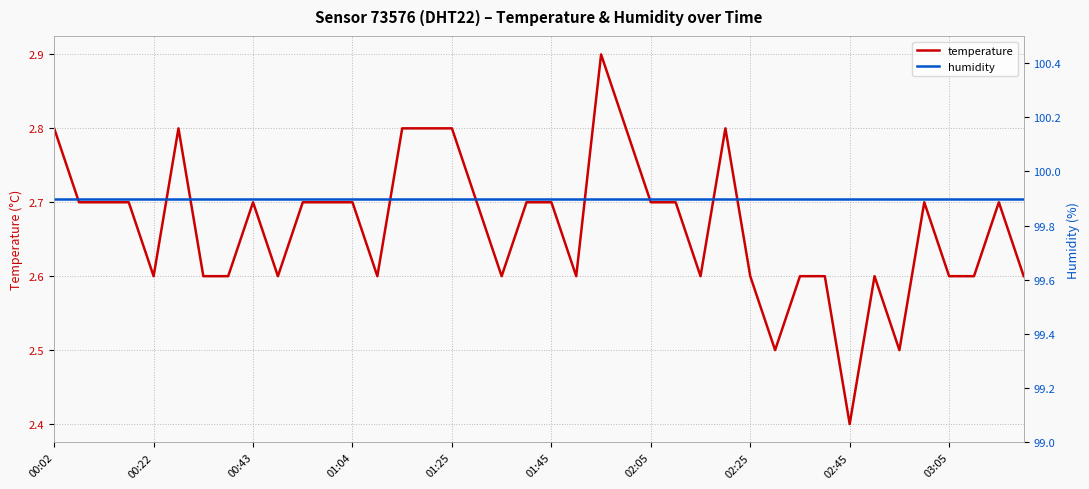

What is the average value of the temperature series?

2.7